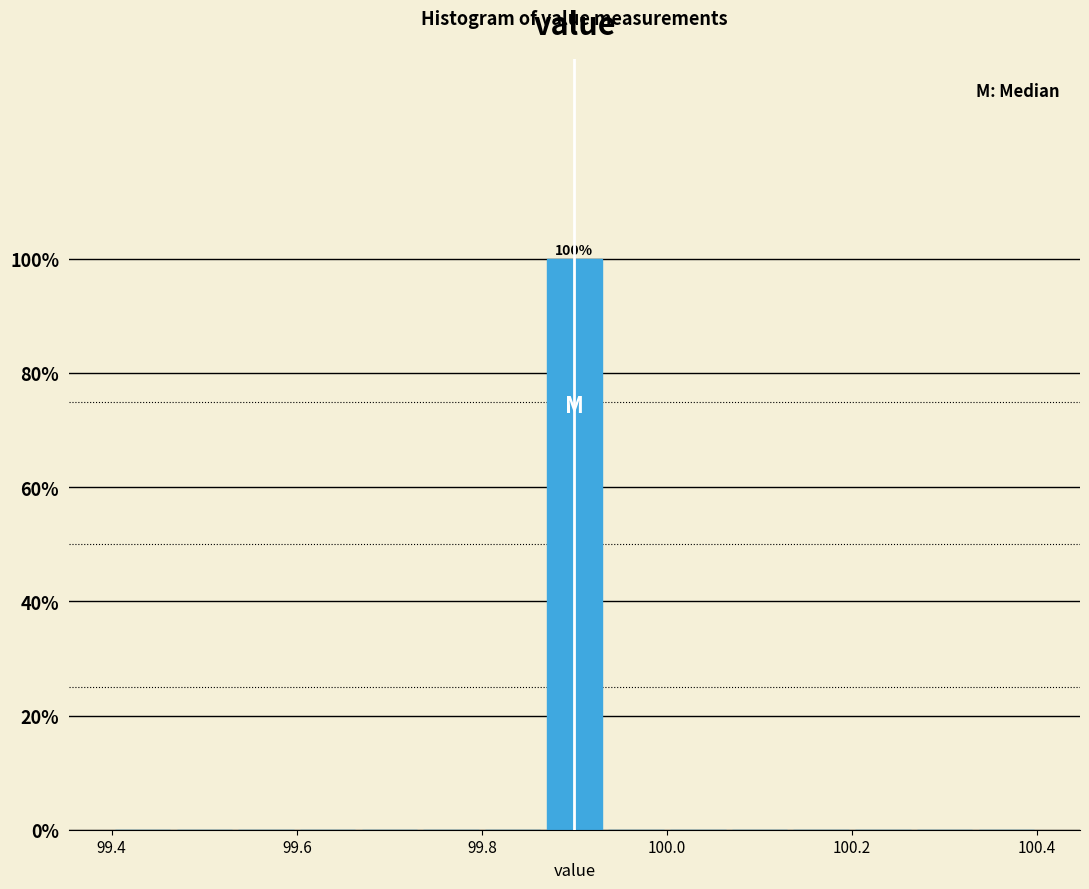

Around what value on the x-axis is the tallest bar? Give the approximate position of its centre, as read against the axis.

99.90